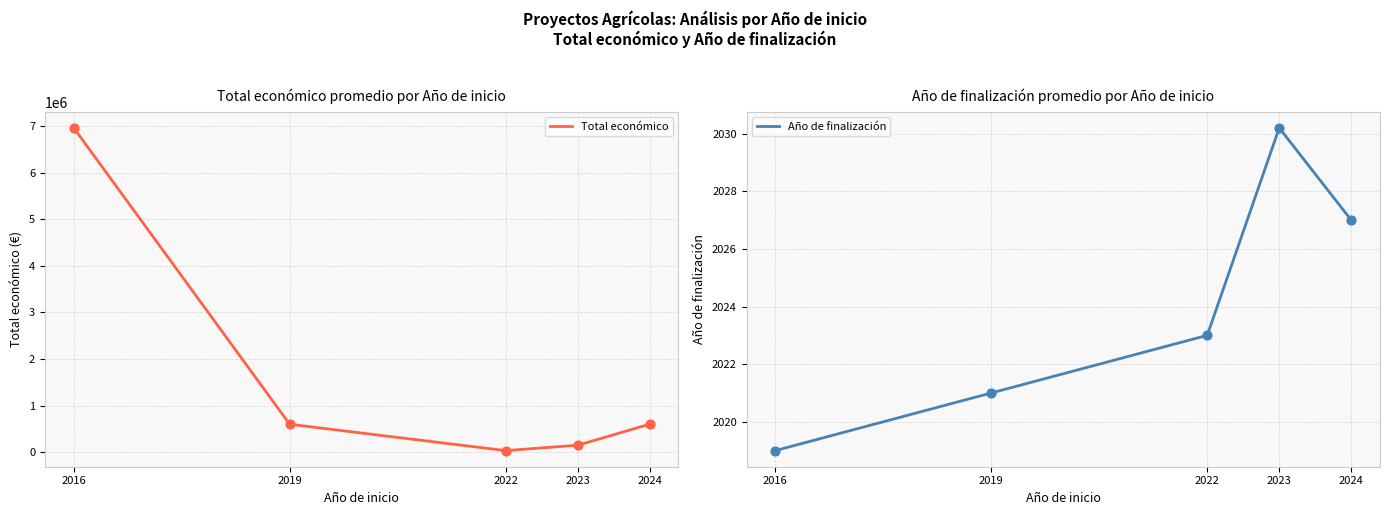

Which series has the largest total across all categories?

Total económico